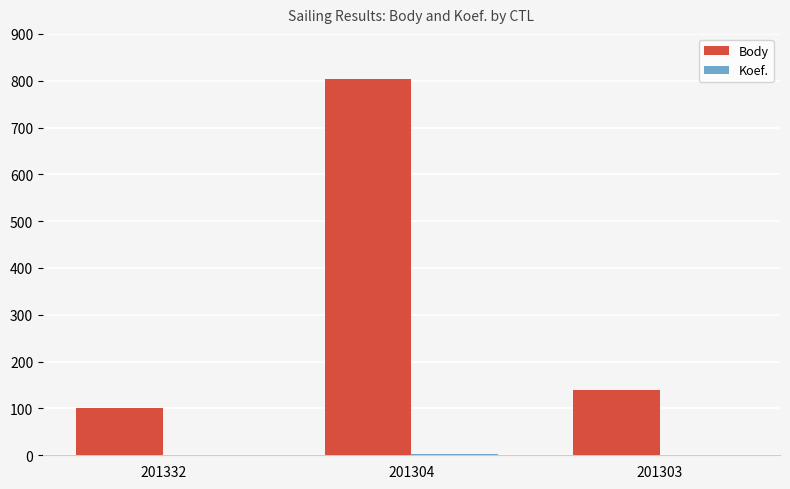

Is it true that Body equals 70 at 201332?

False